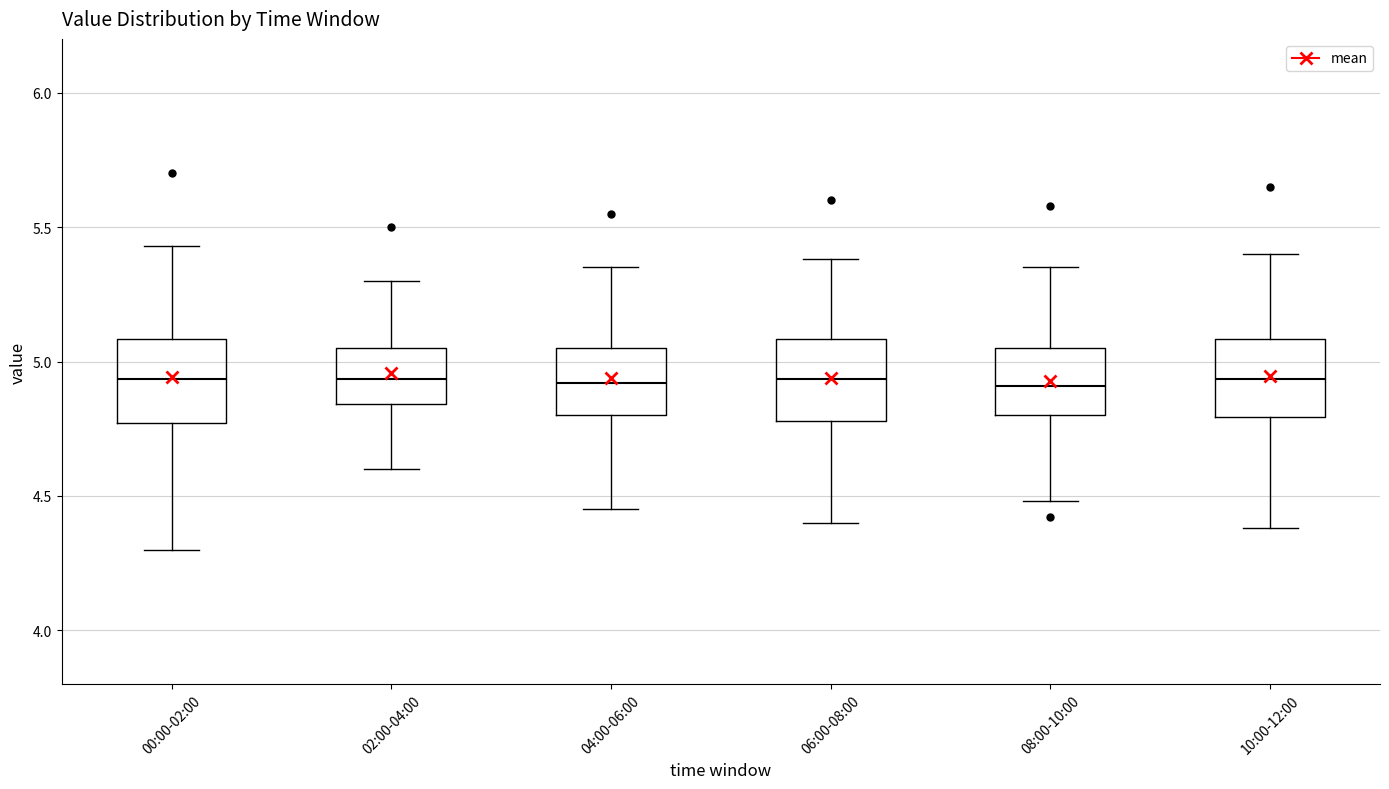

Reading left to right, read every box against the y-axis: the position of its median line, the range the box covers, and the ends of its whiskers. The values are not printed on the chart, so give them approximately, as read against the axis.

00:00-02:00: median 4.95, box 4.75 to 5.10, whiskers 4.30 to 5.45
02:00-04:00: median 4.95, box 4.85 to 5.05, whiskers 4.60 to 5.30
04:00-06:00: median 4.90, box 4.80 to 5.05, whiskers 4.45 to 5.35
06:00-08:00: median 4.95, box 4.80 to 5.10, whiskers 4.40 to 5.40
08:00-10:00: median 4.90, box 4.80 to 5.05, whiskers 4.50 to 5.35
10:00-12:00: median 4.95, box 4.80 to 5.10, whiskers 4.40 to 5.40